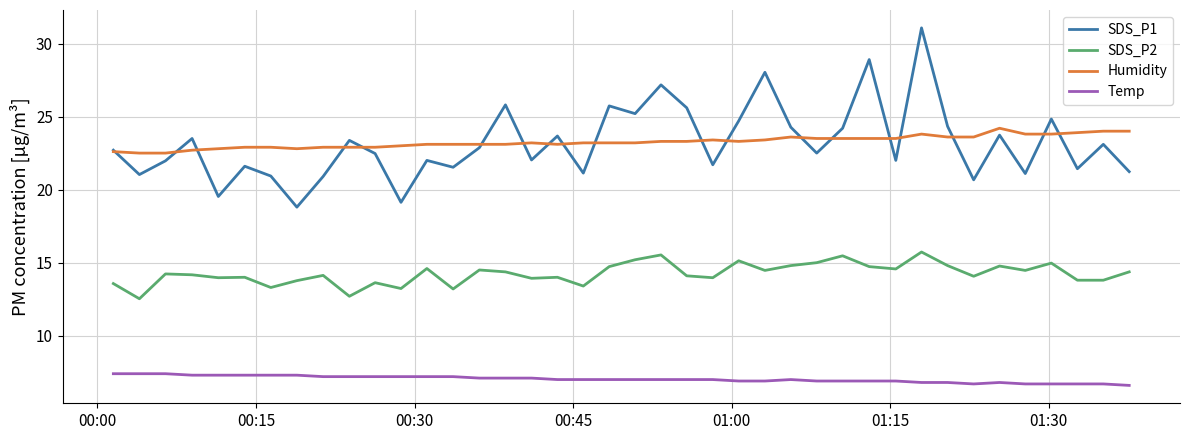

What is the greatest value displayed?

31.1